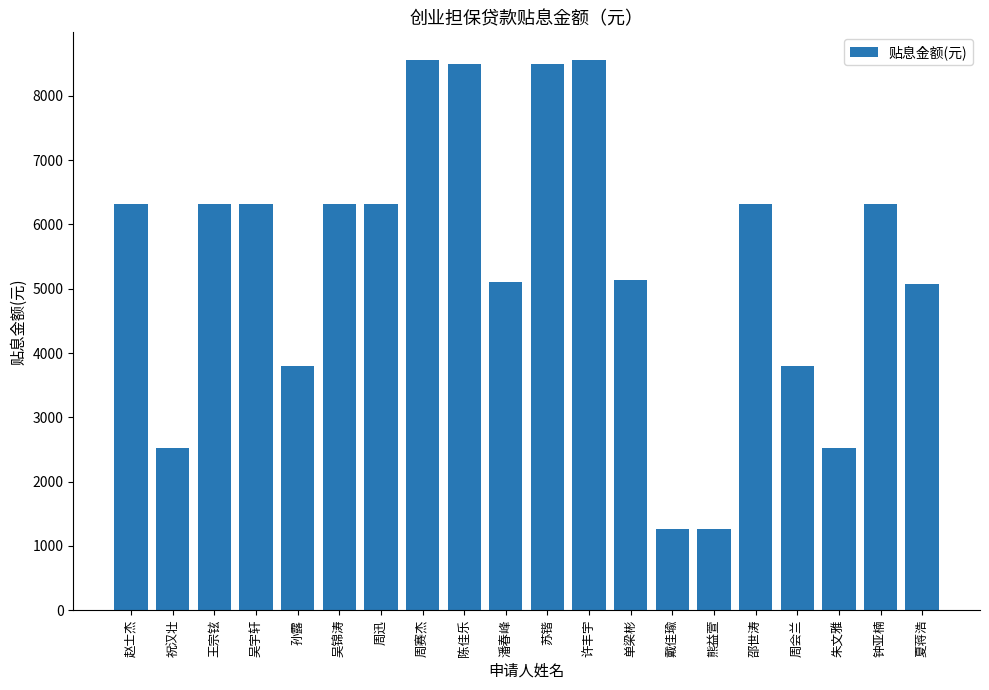

What is the label of the 17th bar from the left?

周会兰